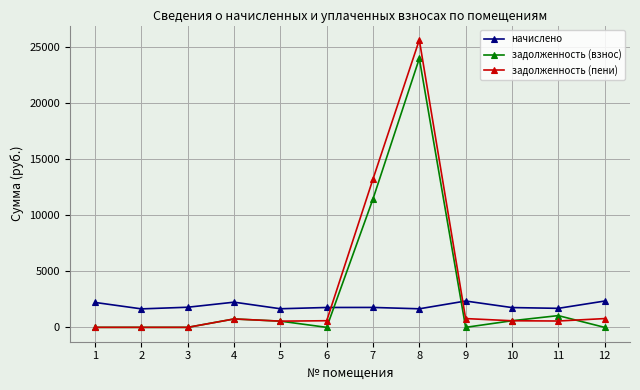

How many data points does each series have?

12